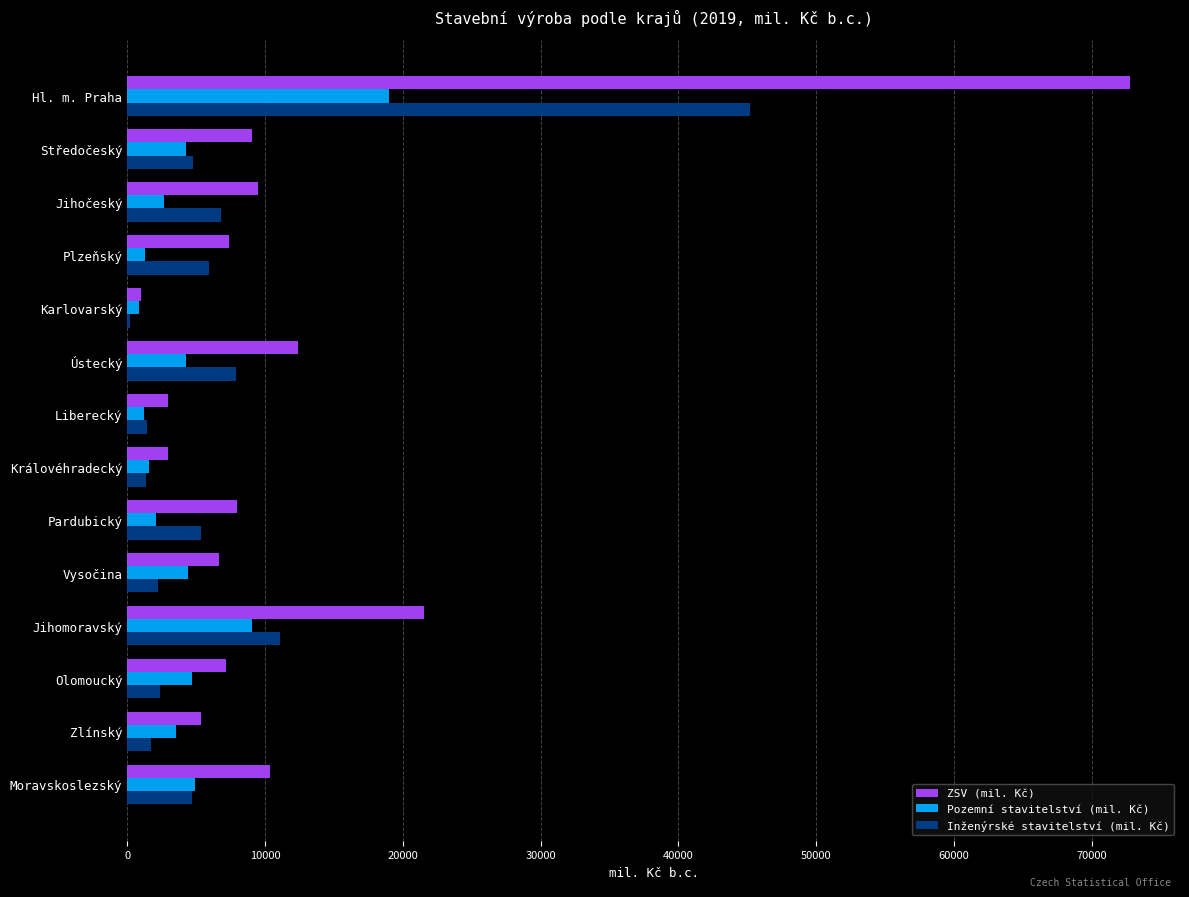

What is the total value across all series at Vysočina?

13254